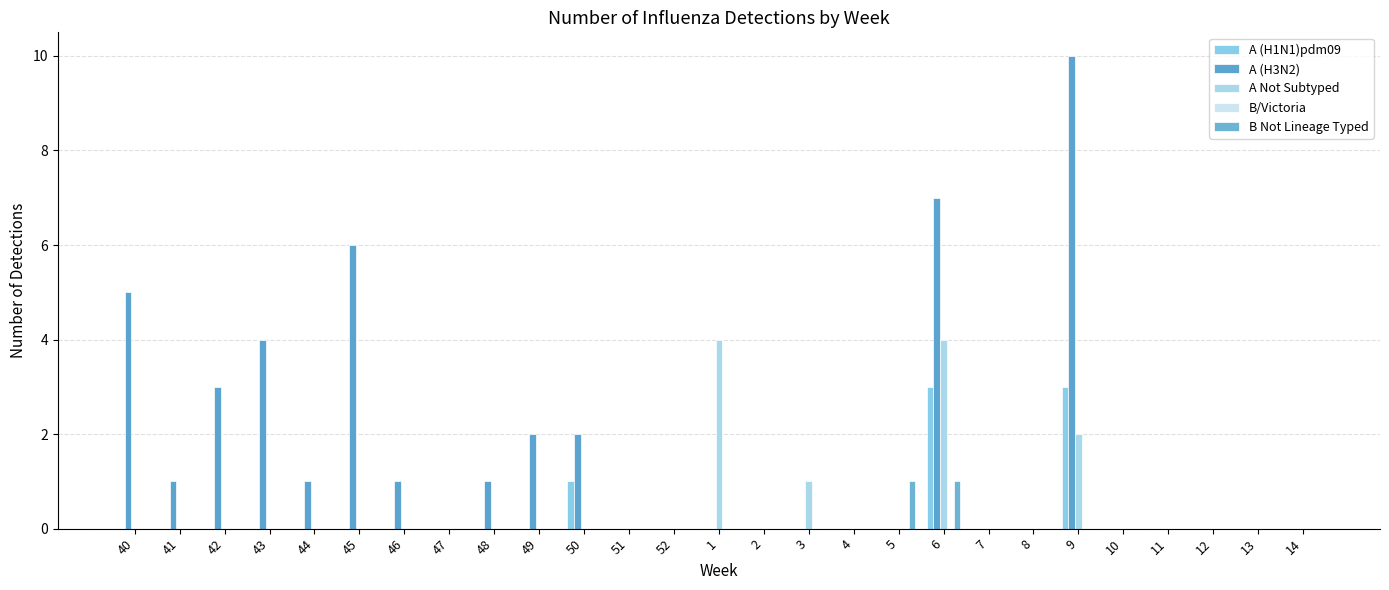

Are the bars grouped side by side (vs. stacked)?

Yes